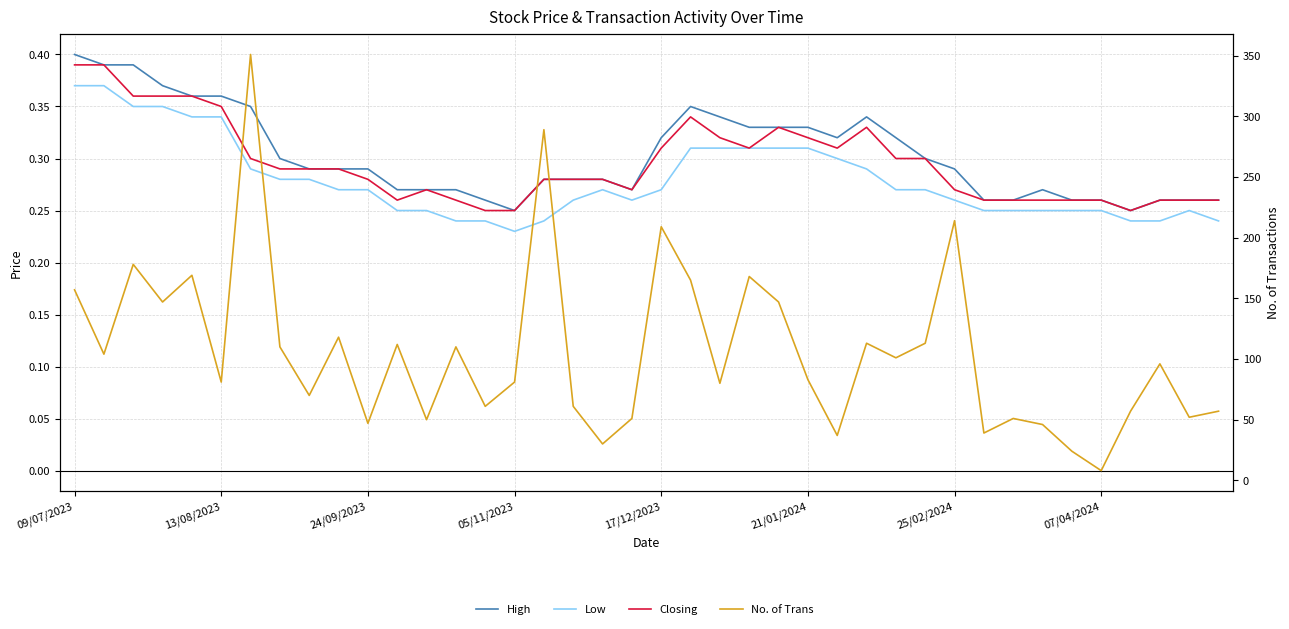

True or false: Closing and Low cross at least once.

False